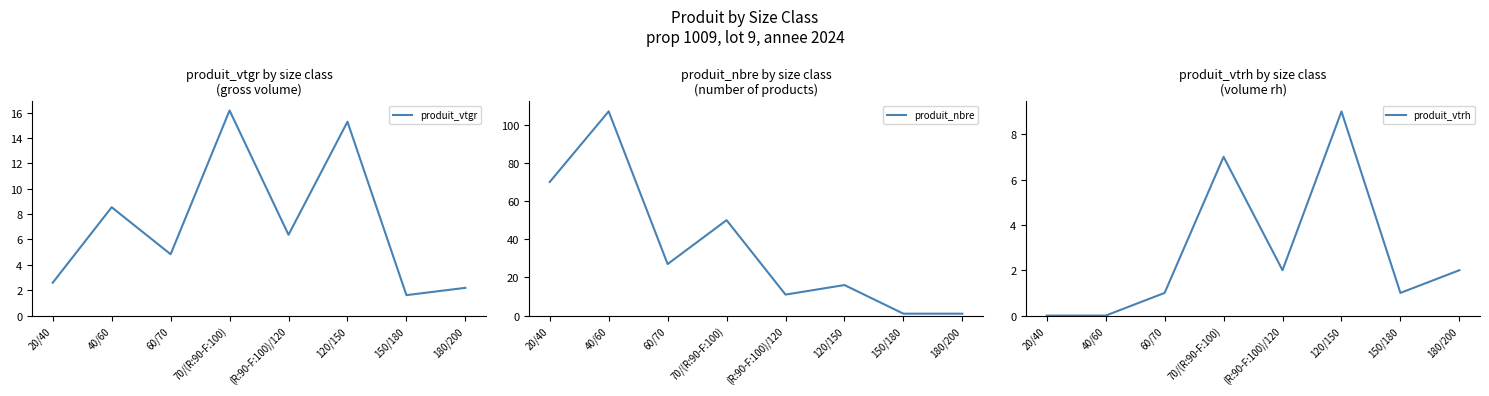

What is the label of the 3rd point from the right?

120/150